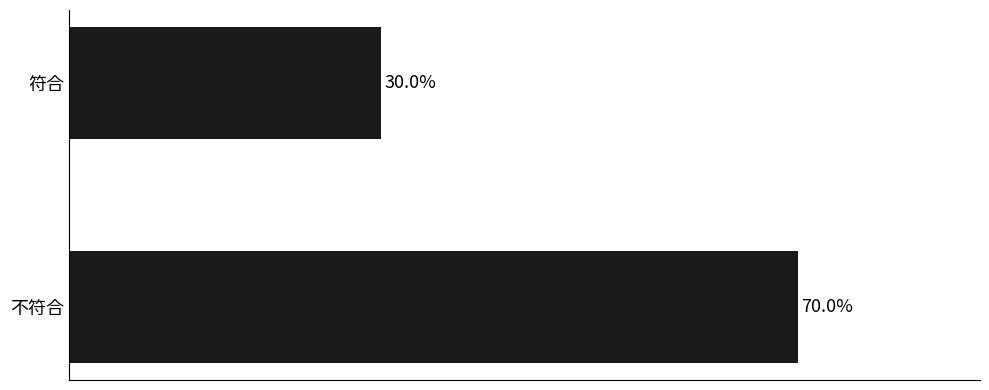

At which category does the chart reach its peak across all series?

不符合